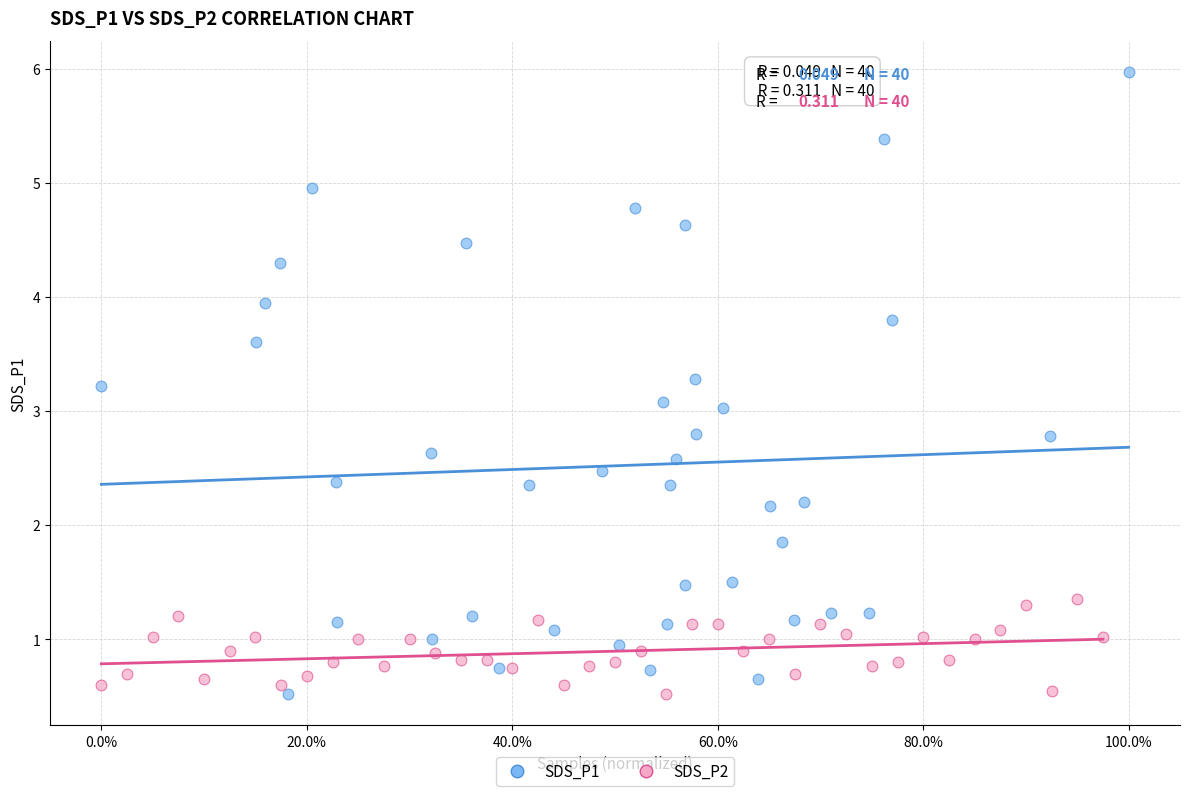

Which series reaches the maximum Y coordinate?

SDS_P1